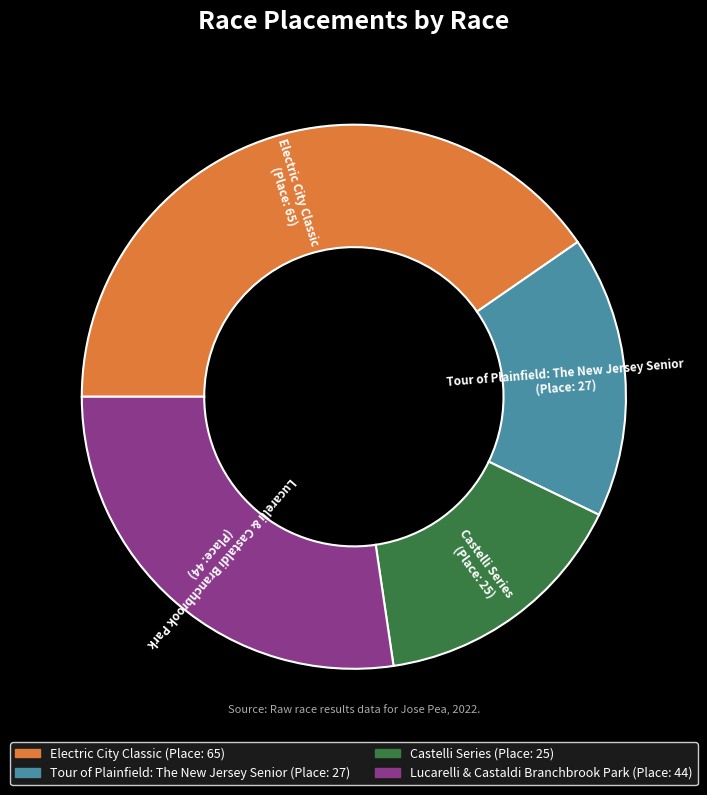

Do Castelli Series and Electric City Classic together represent more than half of the pie?

Yes